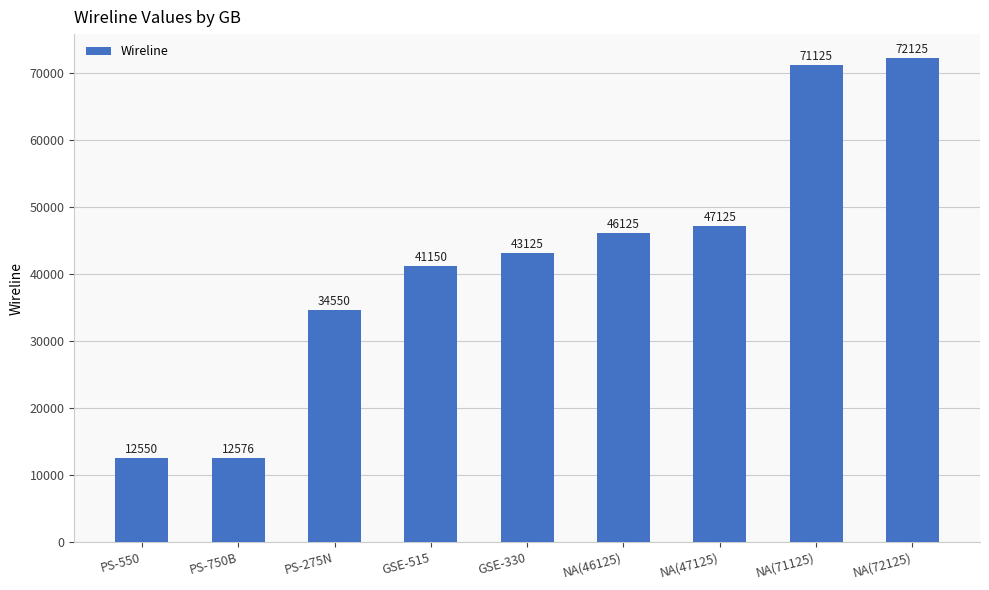

Reading left to right, transcribe all the data shown in this chart.

12550	12576	34550	41150	43125	46125	47125	71125	72125